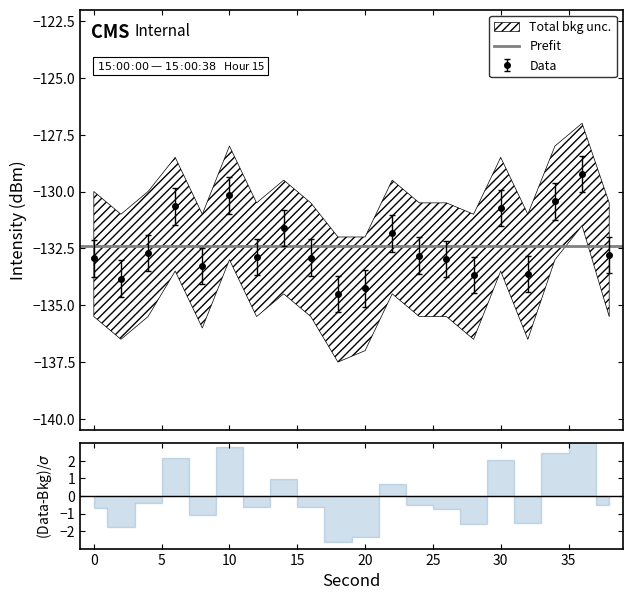

Reading left to right, extract all data points from this chart.

intensity(dBm): 0=-132.9	2=-133.8	4=-132.7	6=-130.7	8=-133.3	10=-130.2	12=-132.9	14=-131.6	16=-132.9	18=-134.5	20=-134.3	22=-131.8	24=-132.8	26=-133.0	28=-133.7	30=-130.7	32=-133.6	34=-130.4	36=-129.2	38=-132.8
upper_unc: 0=-133.7	2=-134.6	4=-133.5	6=-131.5	8=-134.1	10=-131.0	12=-133.7	14=-132.4	16=-133.7	18=-135.3	20=-135.1	22=-132.6	24=-133.6	26=-133.8	28=-134.5	30=-131.5	32=-134.4	34=-131.2	36=-130.0	38=-133.6
lower_unc: 0=-132.1	2=-133.0	4=-131.9	6=-129.9	8=-132.5	10=-129.4	12=-132.1	14=-130.8	16=-132.1	18=-133.7	20=-133.5	22=-131.0	24=-132.0	26=-132.2	28=-132.9	30=-129.9	32=-132.8	34=-129.6	36=-128.4	38=-132.0